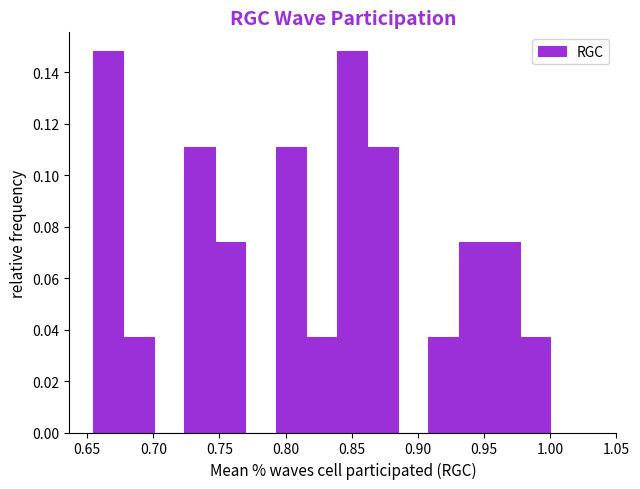

Reading left to right, transcribe this chart: for each bar, give the range it covers on the x-axis and its height. Neither the bar edges nor the heights are printed on the chart, so give them approximately, as read against the axes.

0.655 to 0.675: 0.148
0.675 to 0.700: 0.038
0.700 to 0.725: 0
0.725 to 0.745: 0.112
0.745 to 0.770: 0.074
0.770 to 0.795: 0
0.795 to 0.815: 0.112
0.815 to 0.840: 0.038
0.840 to 0.860: 0.148
0.860 to 0.885: 0.112
0.885 to 0.910: 0
0.910 to 0.930: 0.038
0.930 to 0.955: 0.074
0.955 to 0.975: 0.074
0.975 to 1.000: 0.038